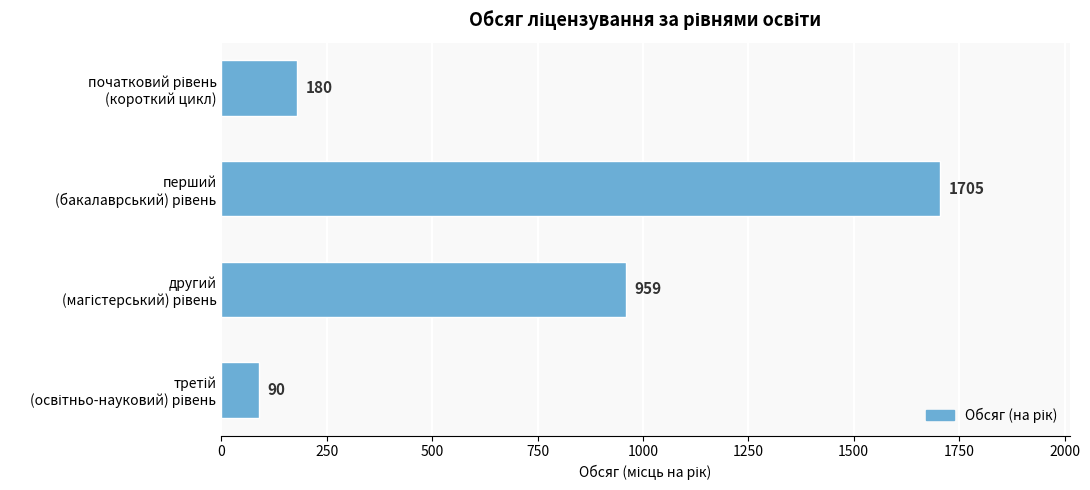

What is the average value?

734